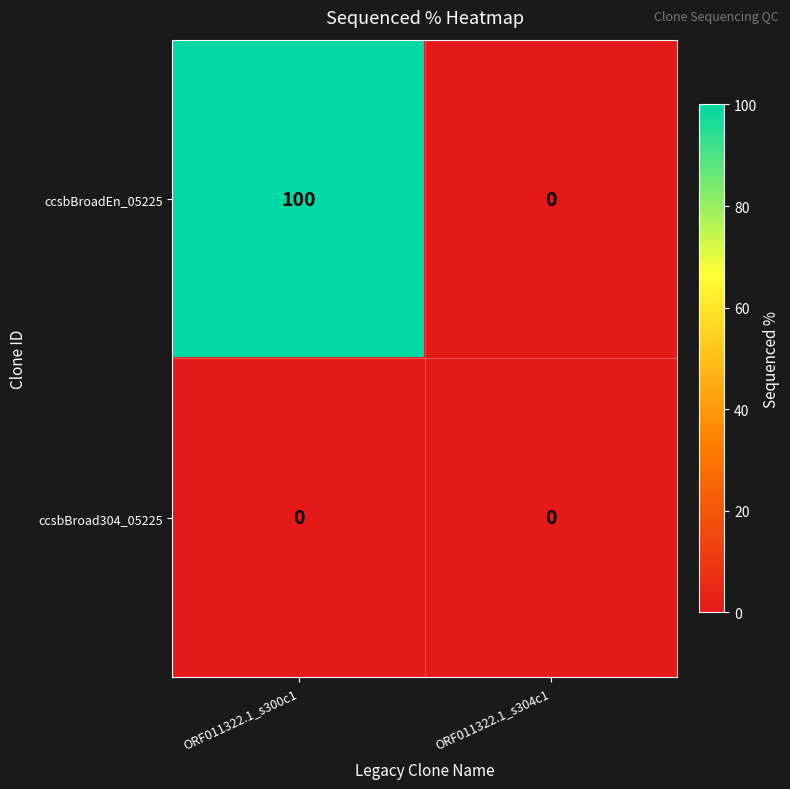

List the series in order of their peak value, lowest first.

ccsbBroad304_05225, ccsbBroadEn_05225